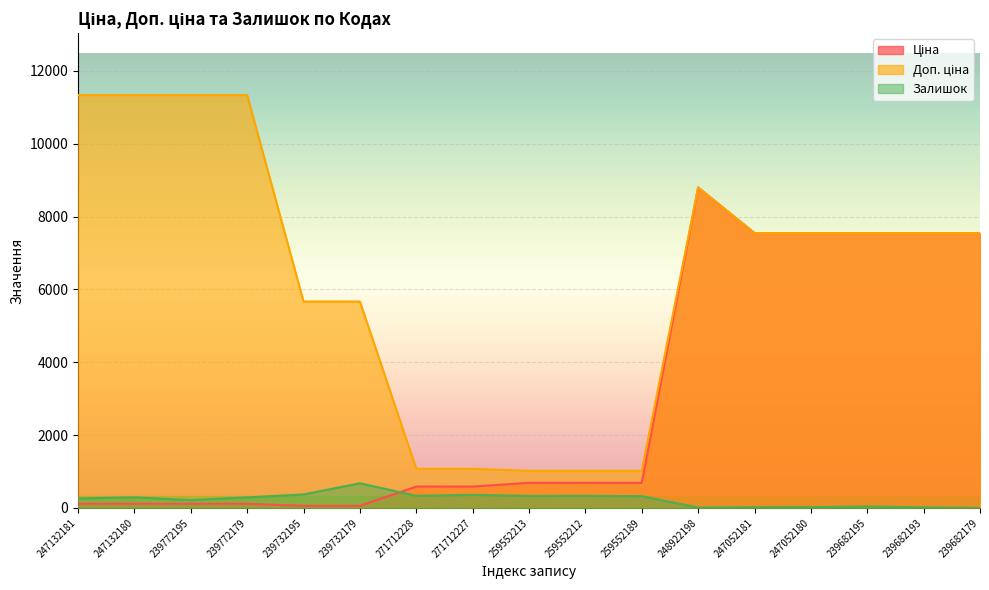

How many times do Залишок and Ціна cross each other?

1